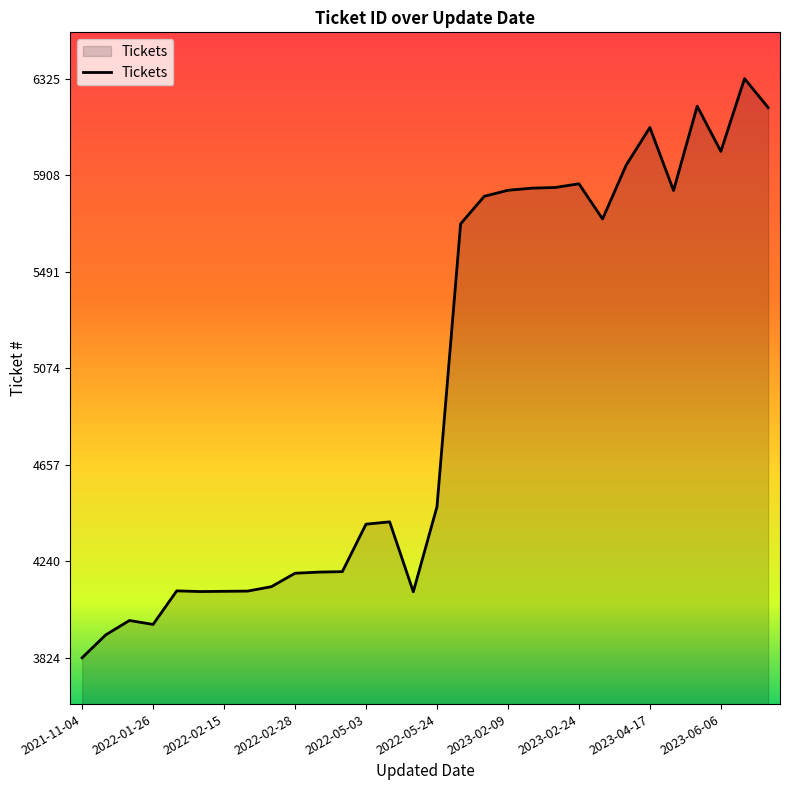

What is the maximum value shown in the chart?

6325